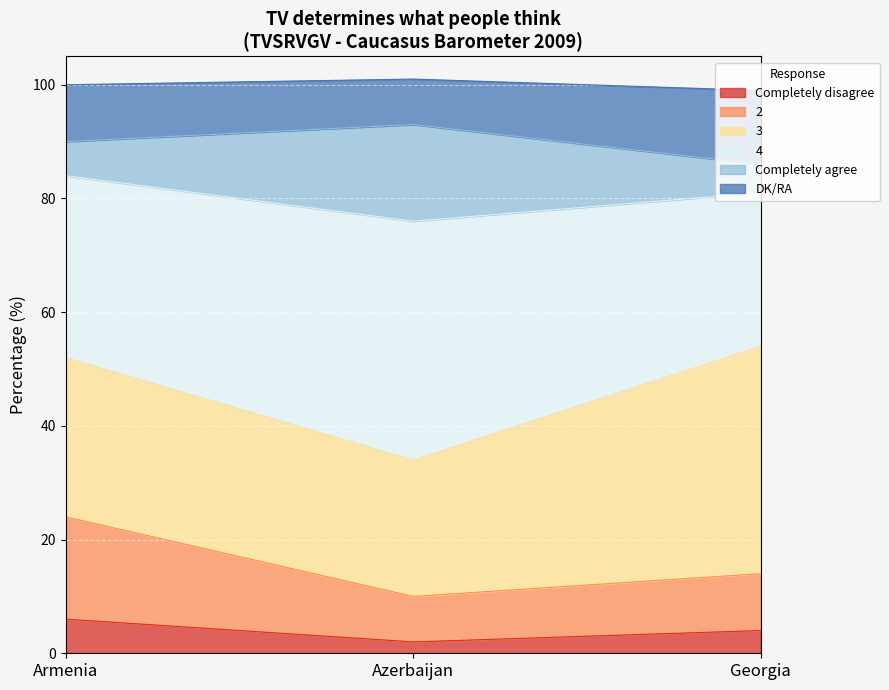

Is the value of 3 at Azerbaijan greater than the value of Completely disagree at Georgia?

Yes